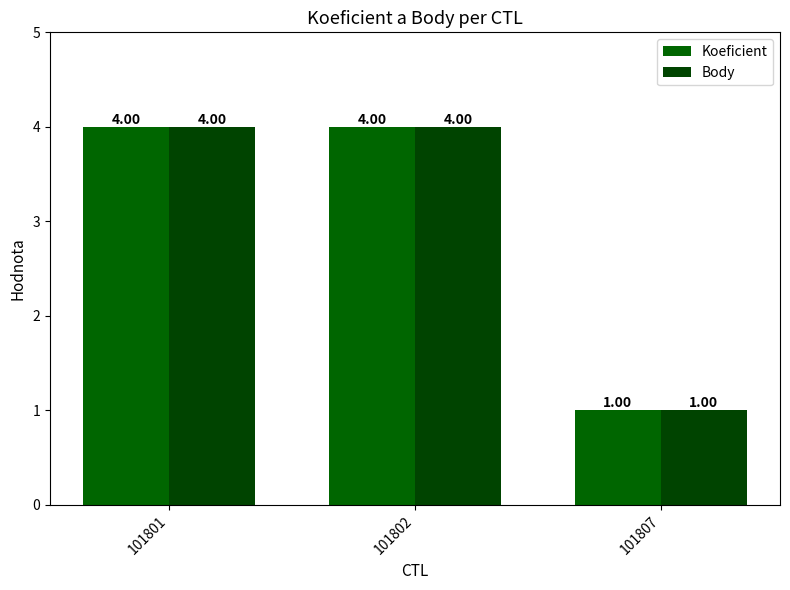

Which series changed the most between 101801 and 101802?

Koeficient